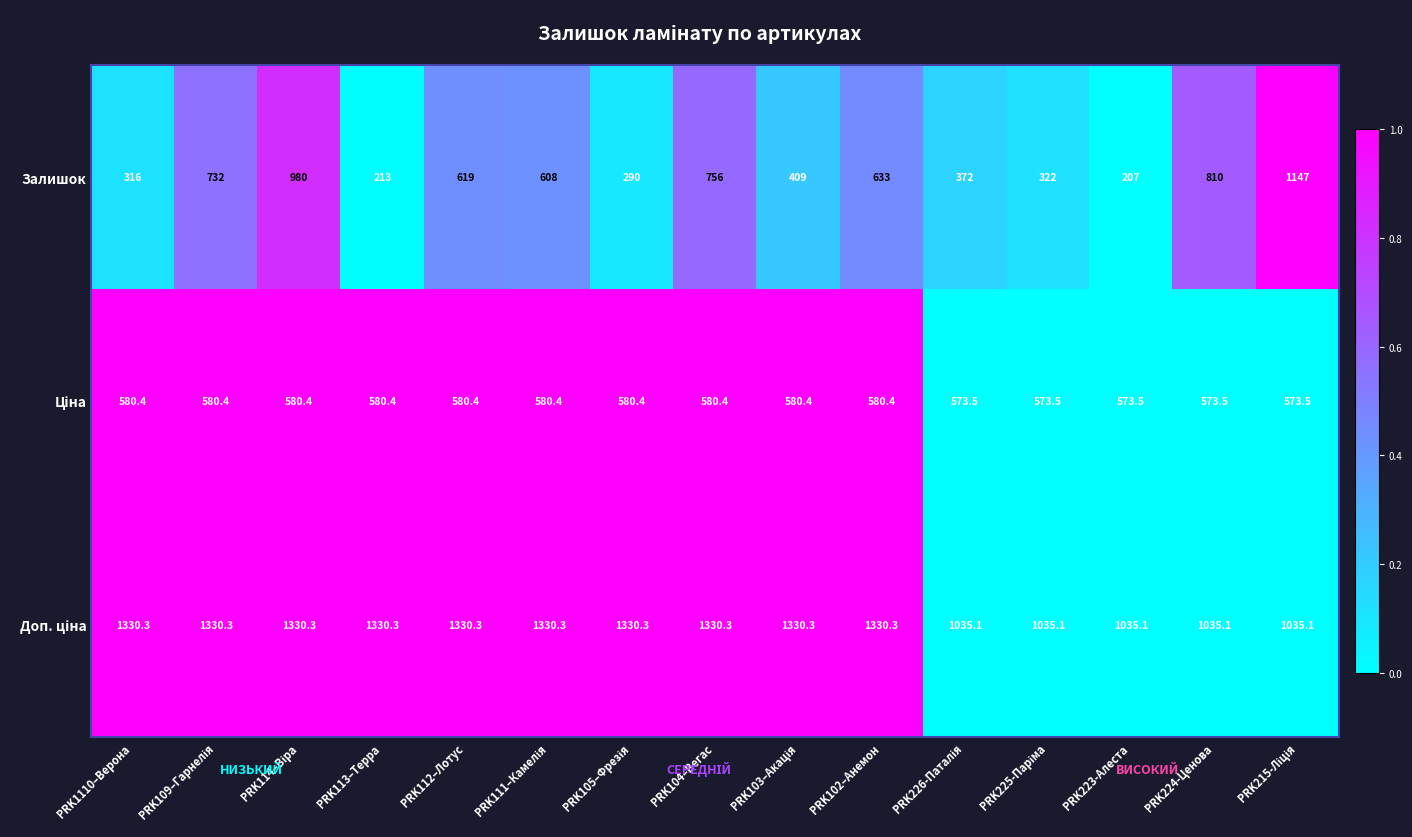

Which category has the lowest value across all series?

PRK223-Алеста